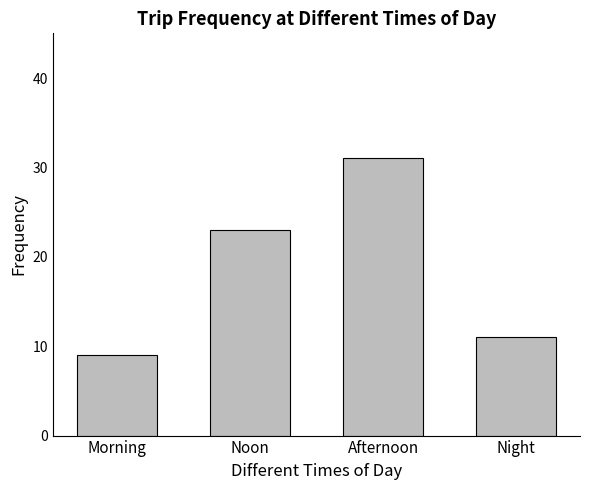

What is the approximate value at Night, to the nearest 5?

10